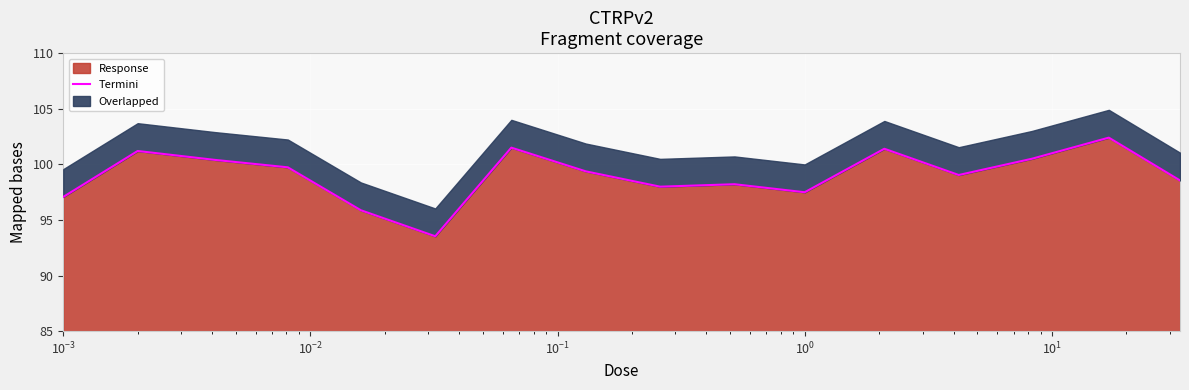

How many interior local valleys (lower than both neighbors) does the data have?

4